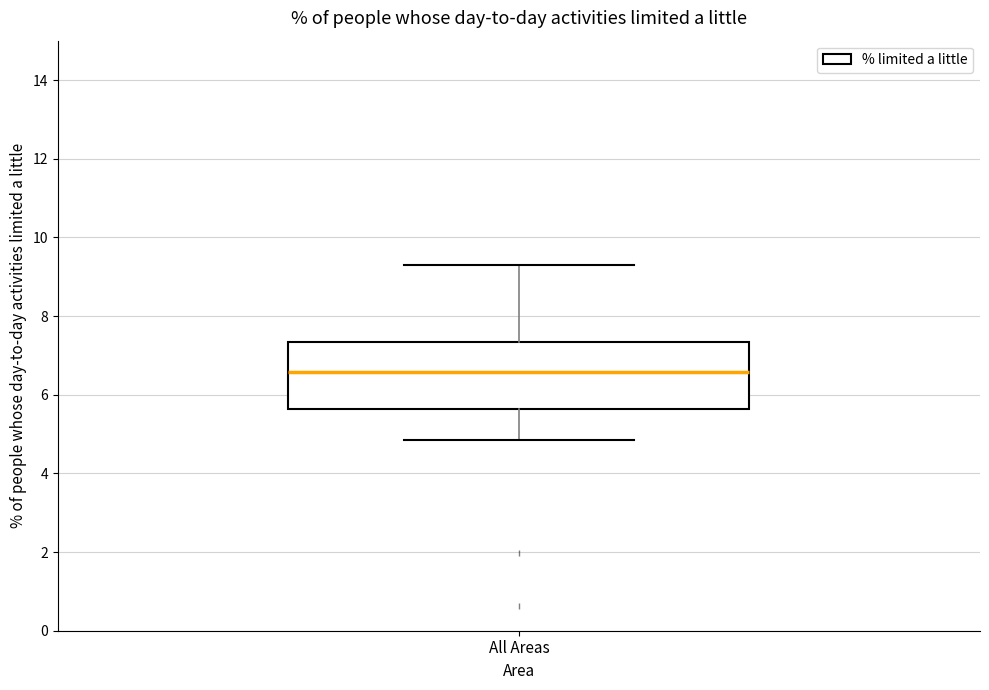

Read this box plot against the y-axis: the position of the median line, the range covered by the box, and the ends of both whiskers. The values are not printed on the chart, so give them approximately, as read against the axis.

median 6.6, box 5.6 to 7.4, whiskers 4.8 to 9.2